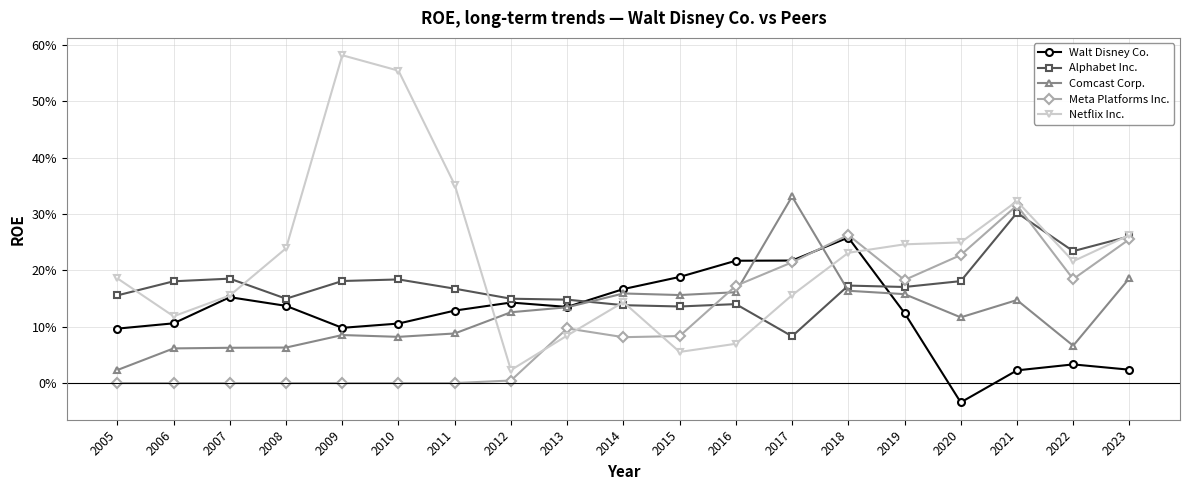

Where do Alphabet Inc. and Netflix Inc. first cross each other?

2005 and 2006